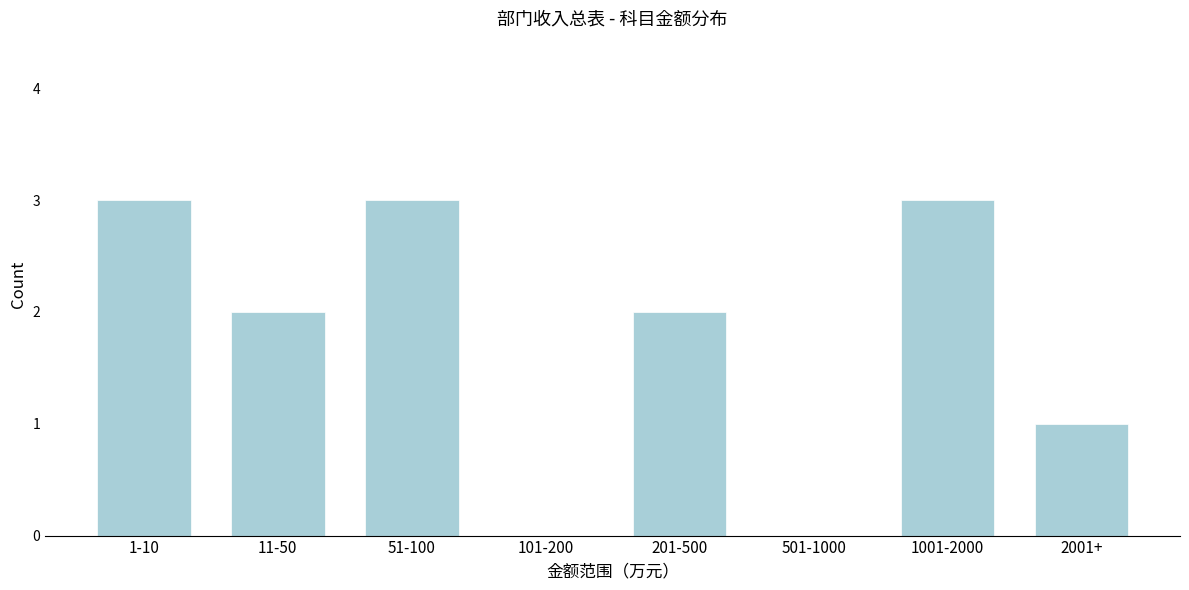

Reading left to right, transcribe all the data shown in this chart.

1-10=3	11-50=2	51-100=3	101-200=0	201-500=2	501-1000=0	1001-2000=3	2001+=1